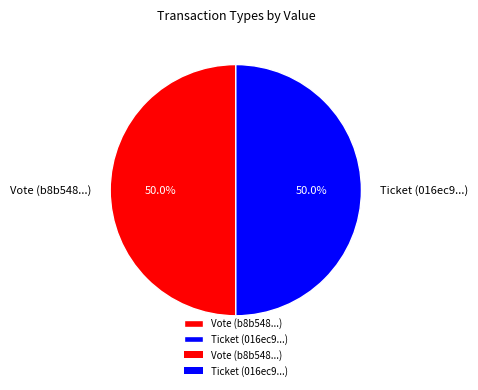

Approximately how many times larger is the value at Ticket (016ec9...) compared to Vote (b8b548...)?

1.0